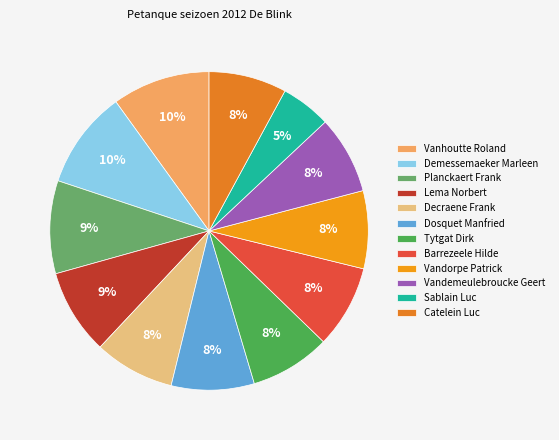

The Demessemaeker Marleen slice represents 10% of the pie. True or false?

True